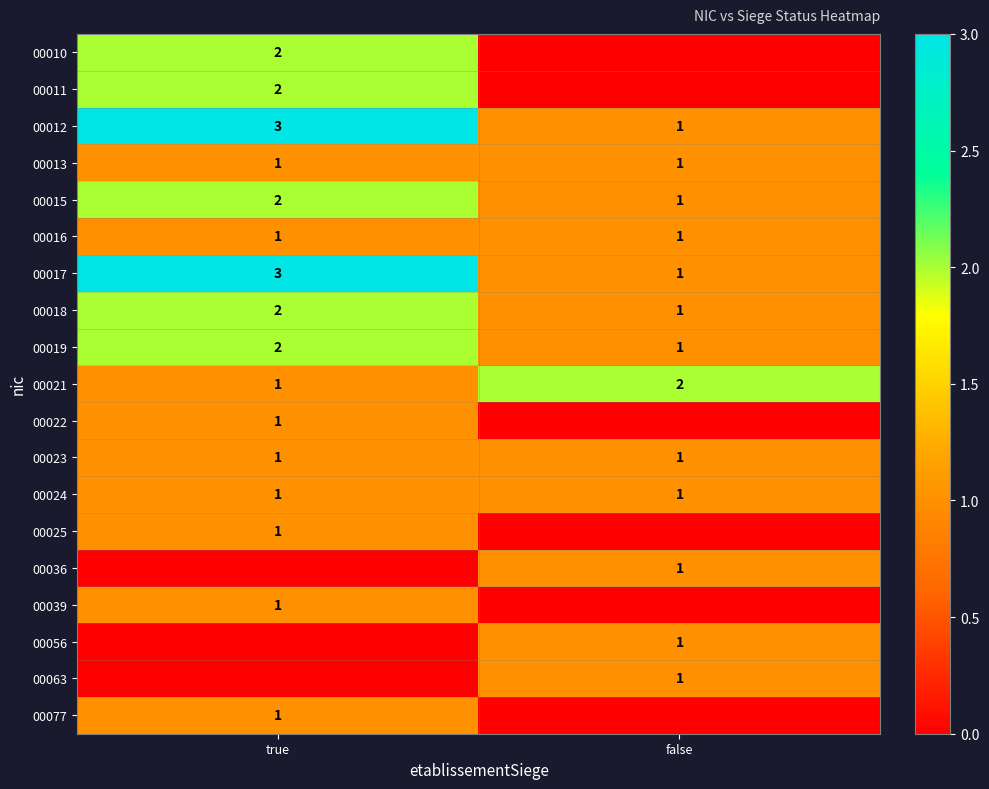

List the labels in order of 00012 value, largest first.

true, false